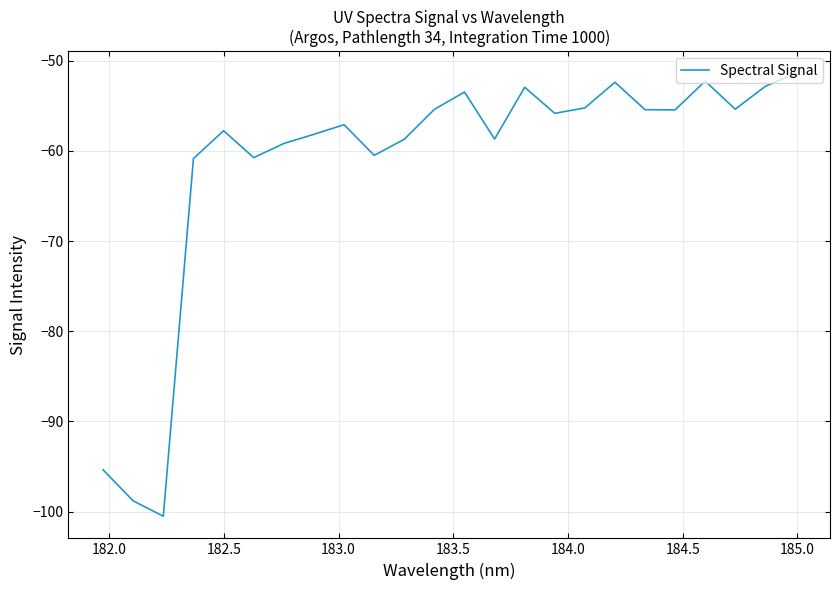

What is the minimum value shown in the chart?

-100.5